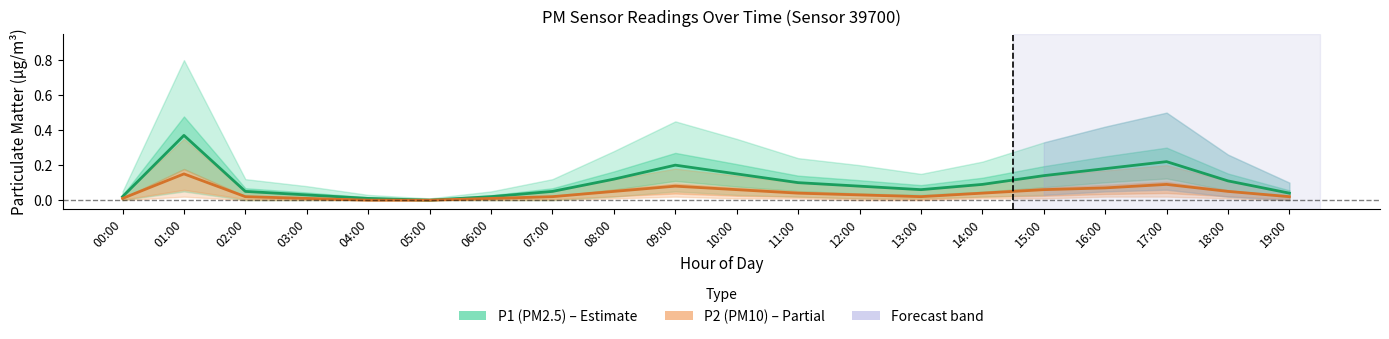

What position from the right is 07:00?

13